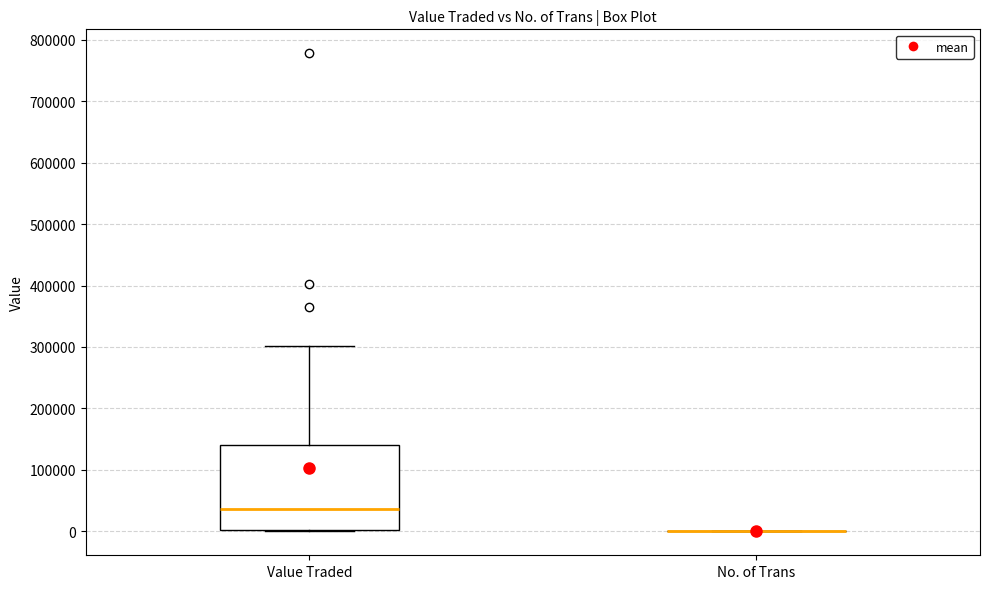

Reading left to right, read every box against the y-axis: the position of its median line, the range the box covers, and the ends of its whiskers. The values are not printed on the chart, so give them approximately, as read against the axis.

Value Traded: median 40000, box 0 to 140000, whiskers 0 to 300000
No. of Trans: box collapsed to a line at 0, whiskers 0 to 0